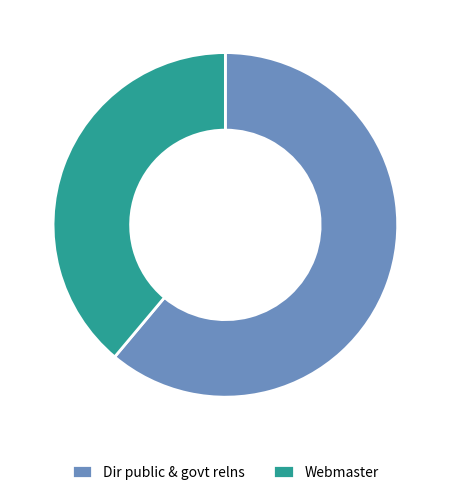

Is it true that Dir public & govt relns is 73% of the pie?

False